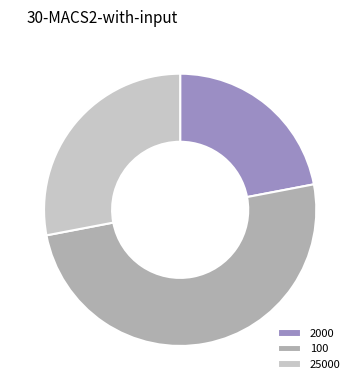

Is 2000 the majority of the pie?

No